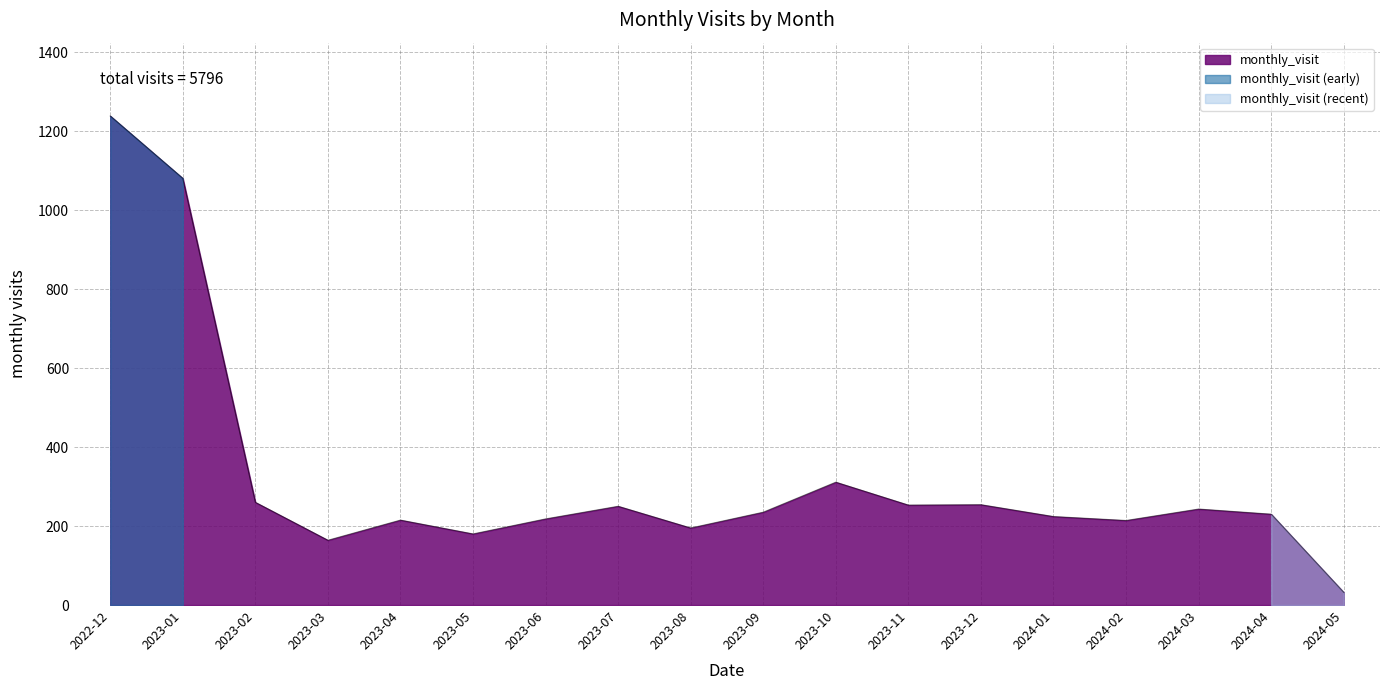

What is the difference between the values at 2024-02 and 2023-08?

19